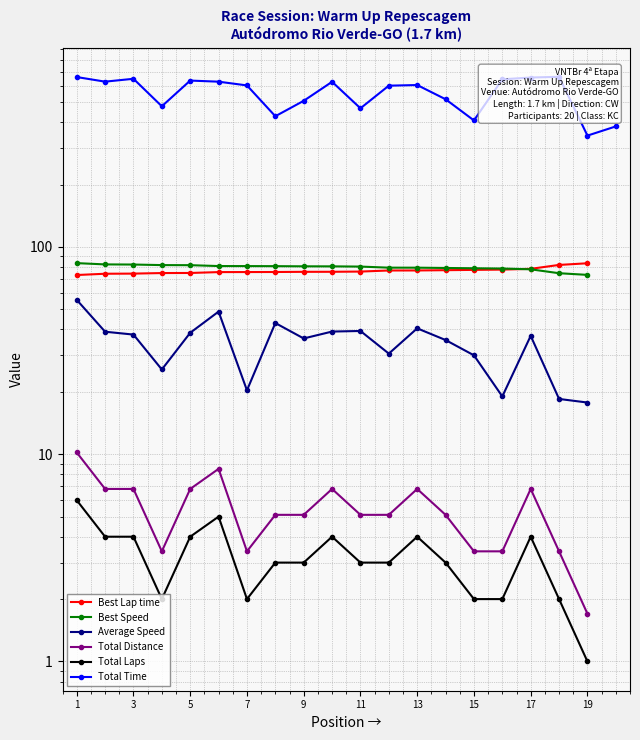

How many lines are shown in the chart?

6